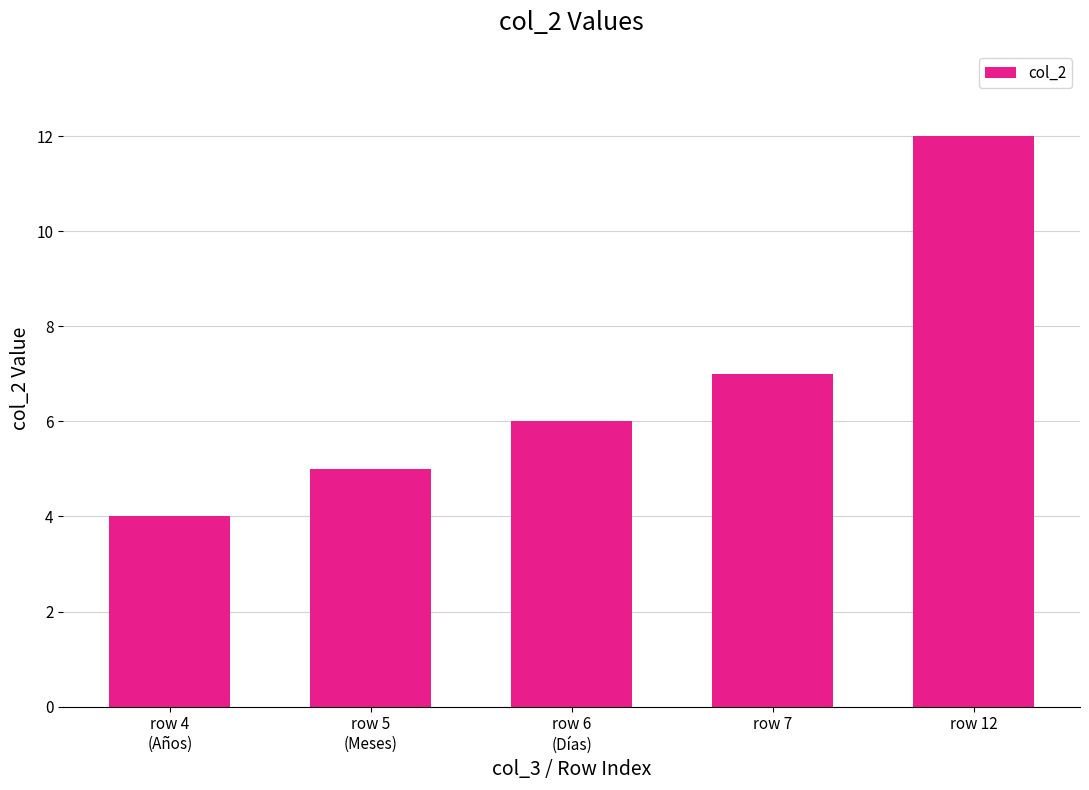

What position from the left is row 12?

5